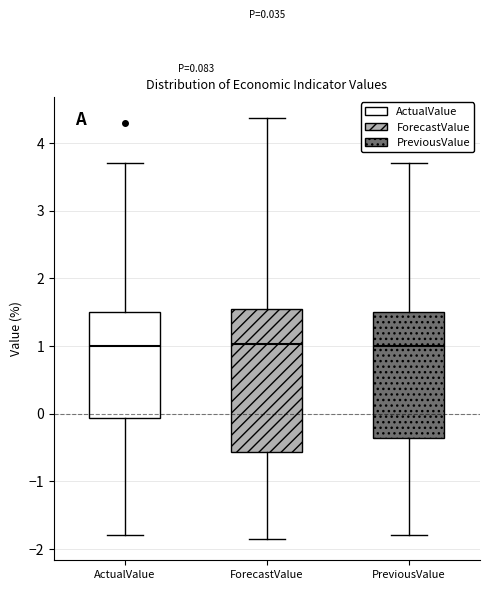

Which box is the tallest, from its lower edge to its upper edge?

ForecastValue